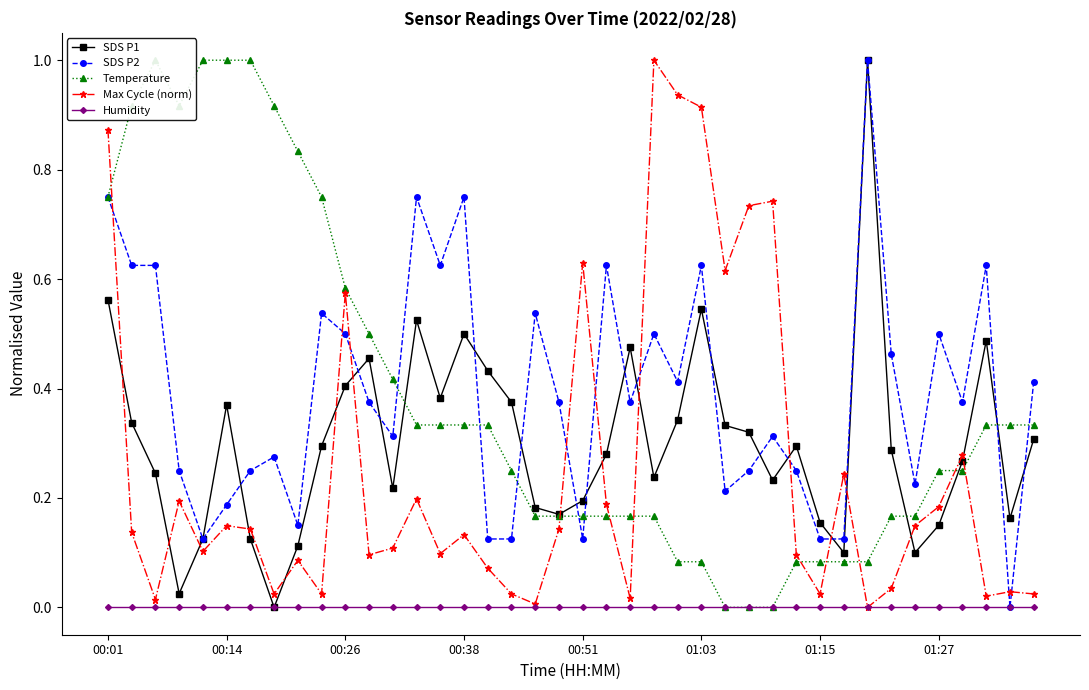

True or false: SDS P2 has more than 2 interior local peaks.

True